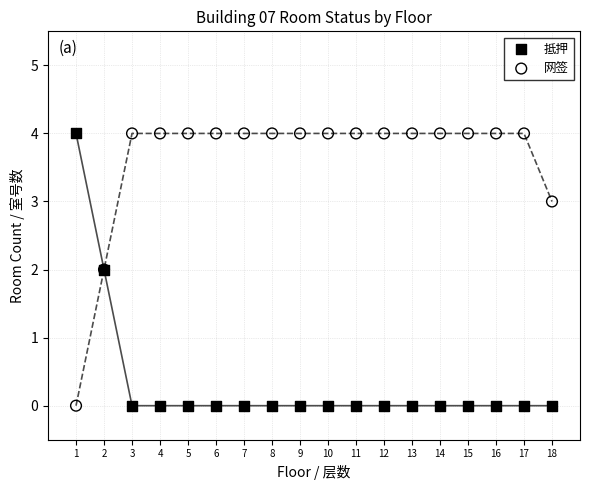

What is the X range (max minus min) for the scatter plot?

17